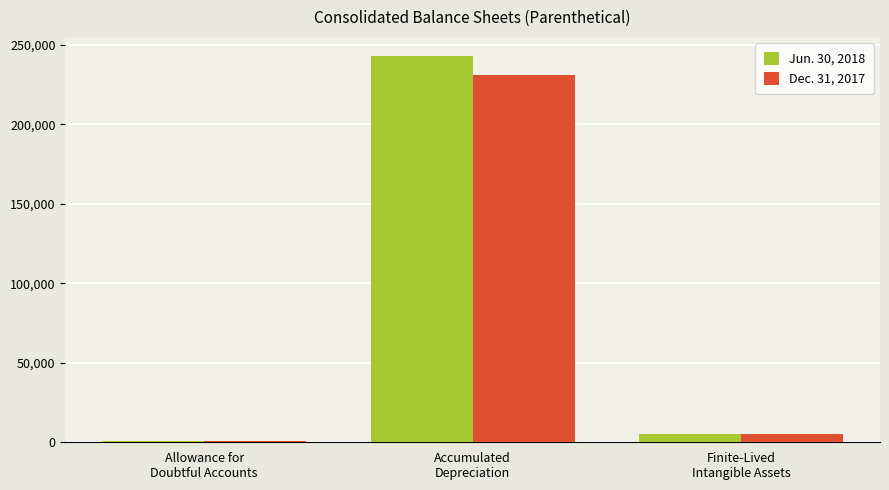

Is it true that Jun. 30, 2018 equals 242985 at Accumulated
Depreciation?

True